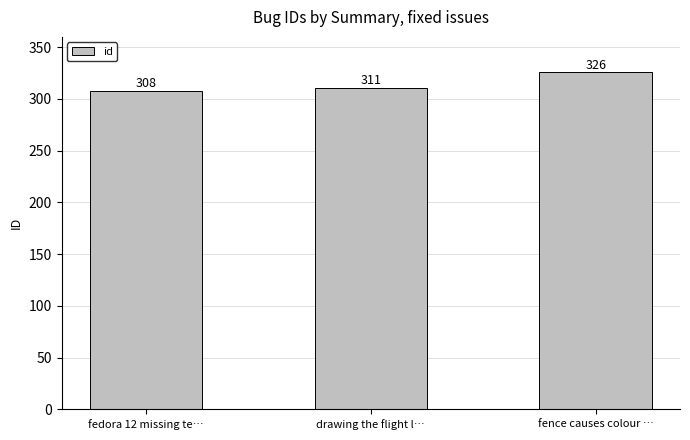

The value at fence causes colour … is 87. True or false?

False